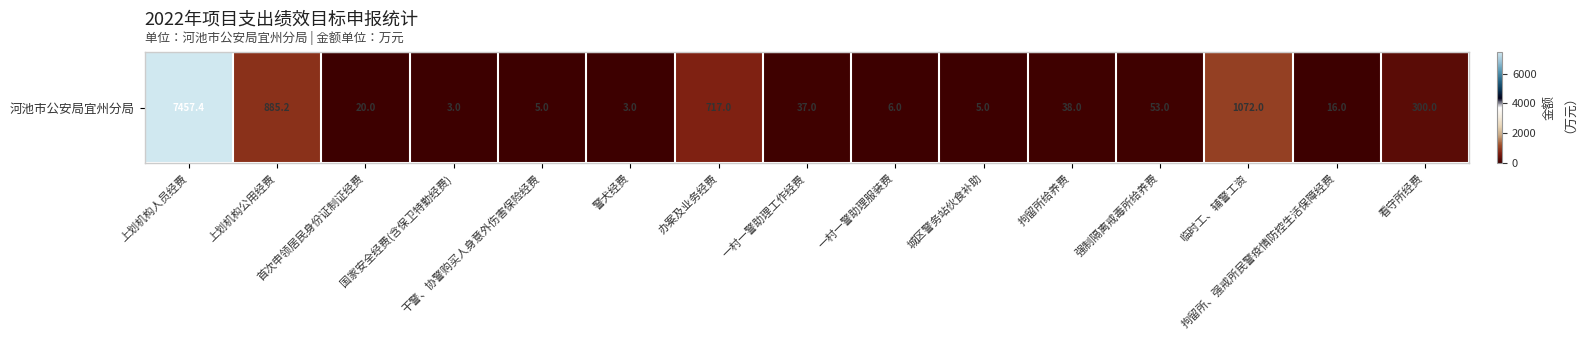

The value at 拘留所、强戒所民警疫情防控生活保障经费 is 24.3. True or false?

False